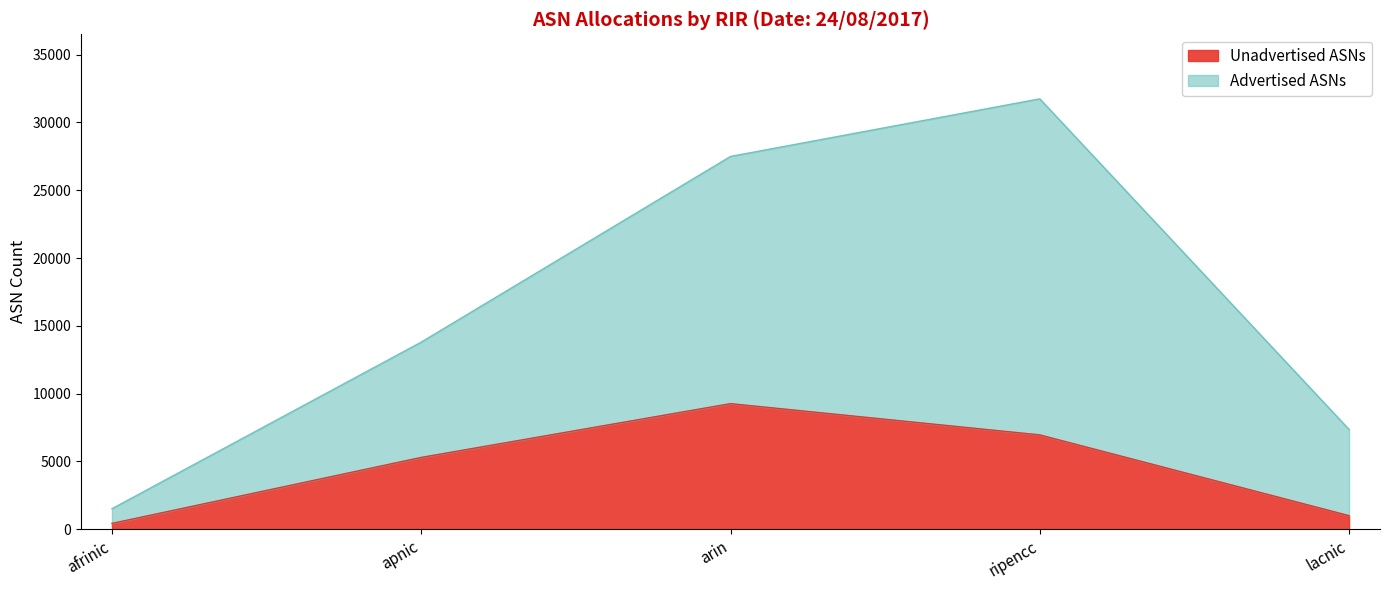

At how many categories does at least one series exceed 944?

5